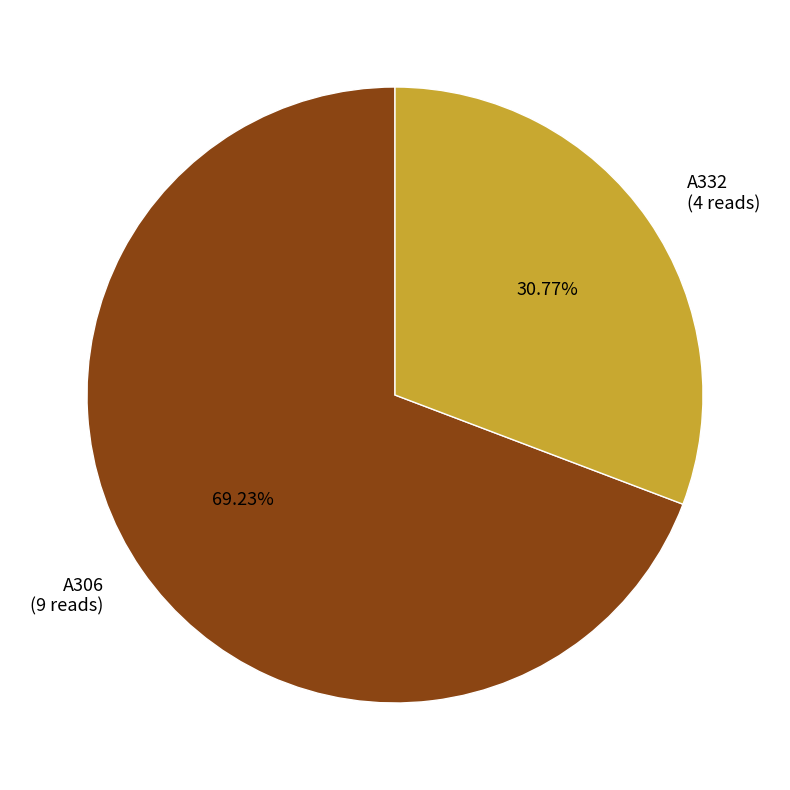

Count the number of slices in the pie.

2